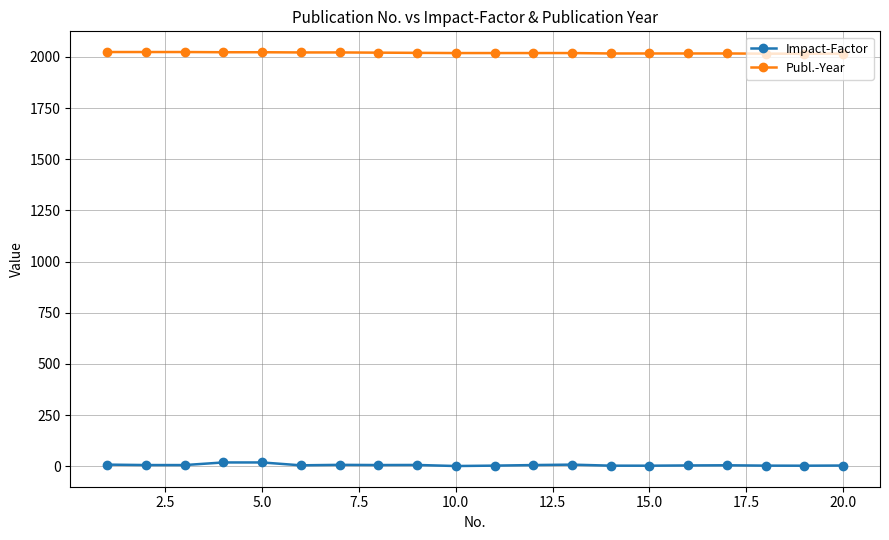

Is this an area chart (filled region under the line)?

No